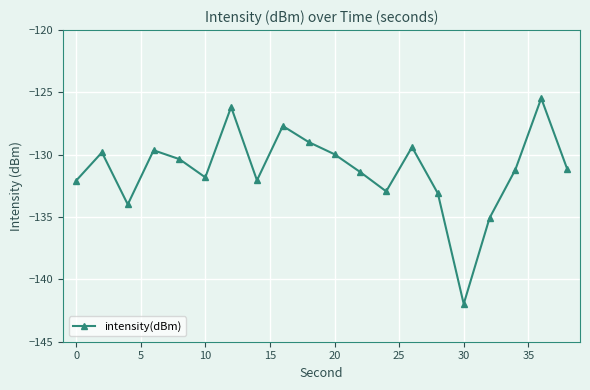

What is the average value?

-131.2